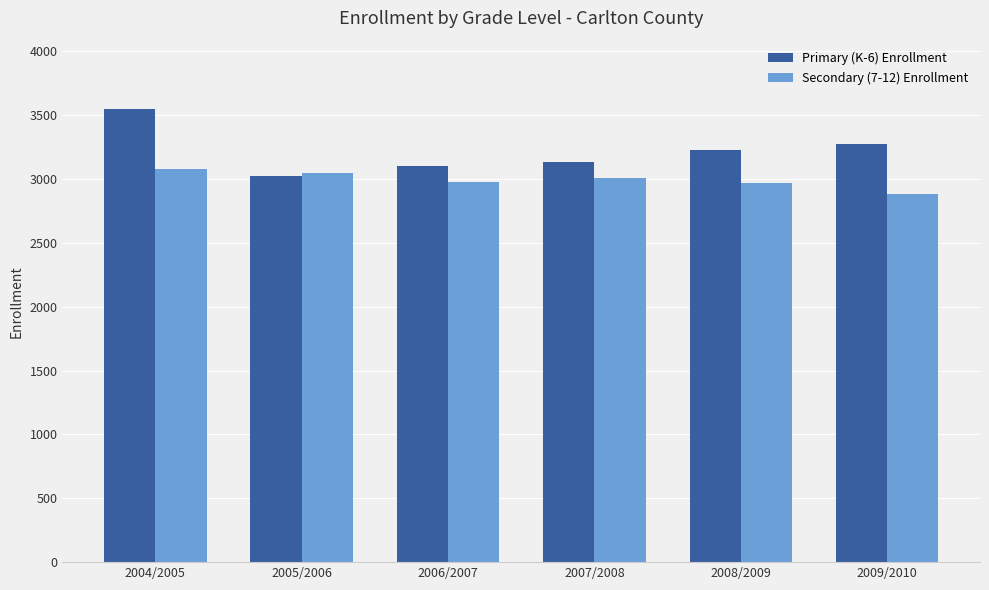

Which series changed the most between 2004/2005 and 2007/2008?

Primary (K-6) Enrollment